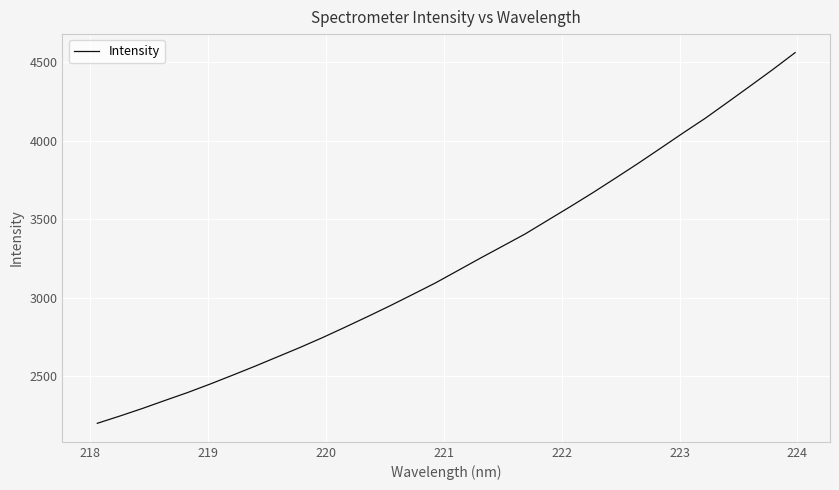

What is the minimum value shown in the chart?

2199.2